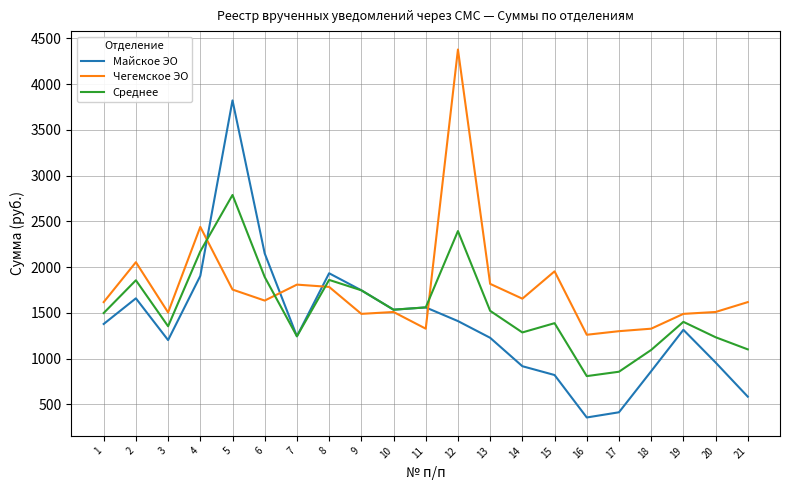

What is the difference between the highest and lowest values at 13?

589.3